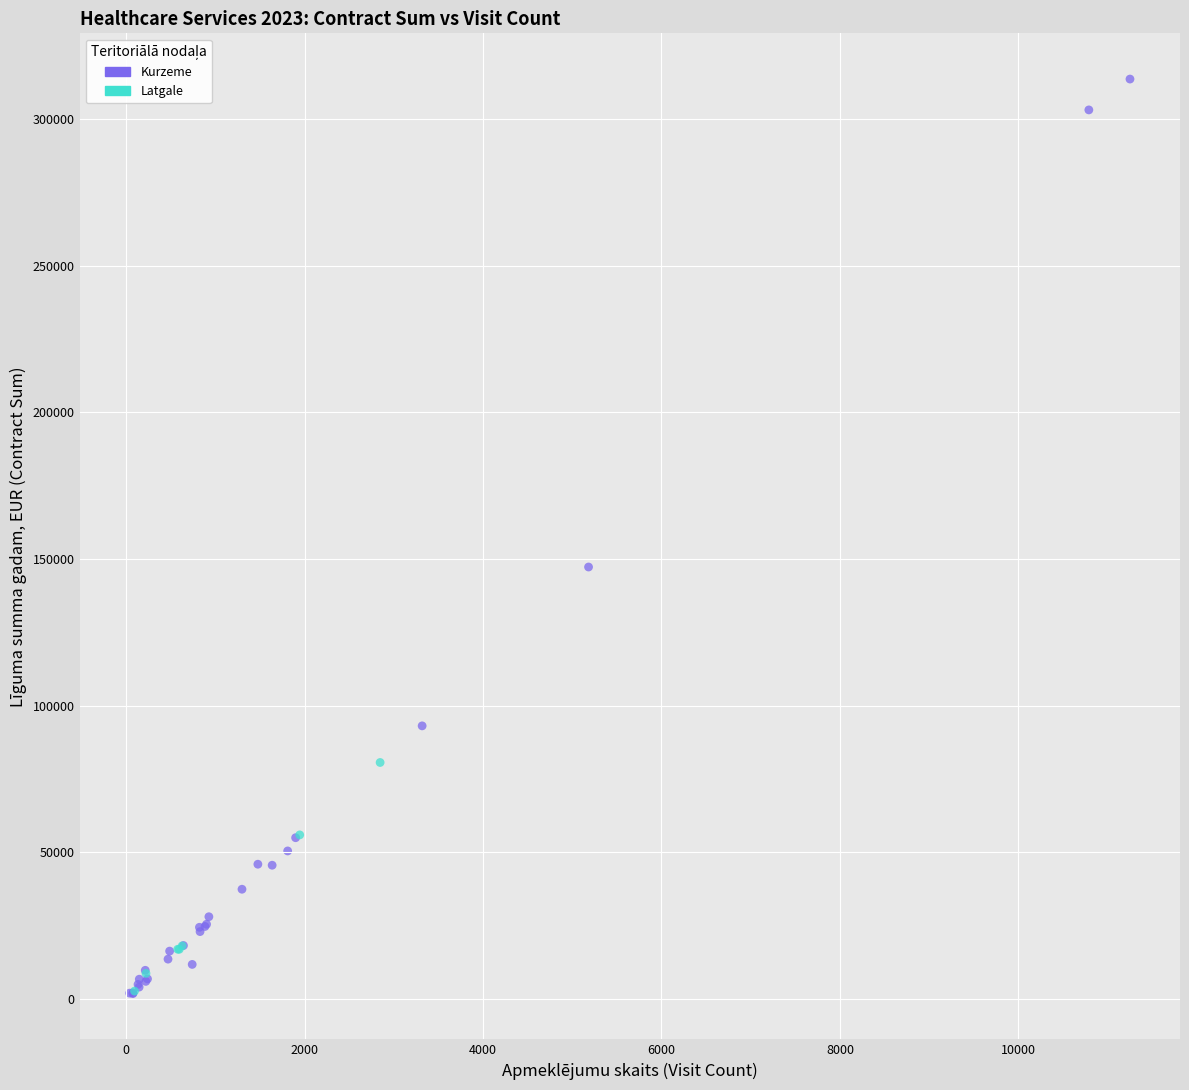

Which series contains the highest Y value?

Kurzeme